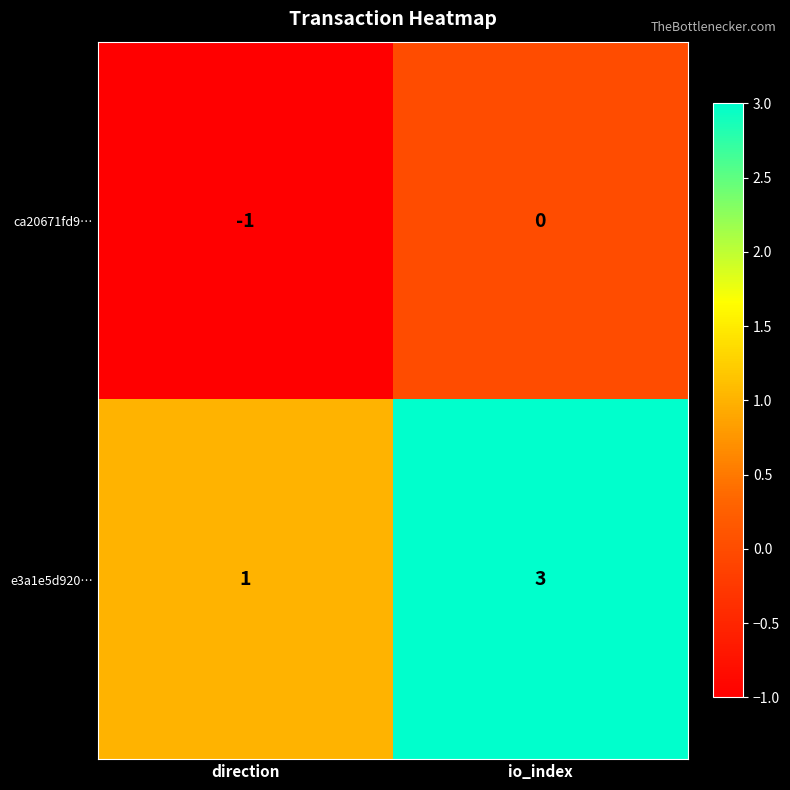

What is the sum of the e3a1e5d920… values at direction and io_index?

4